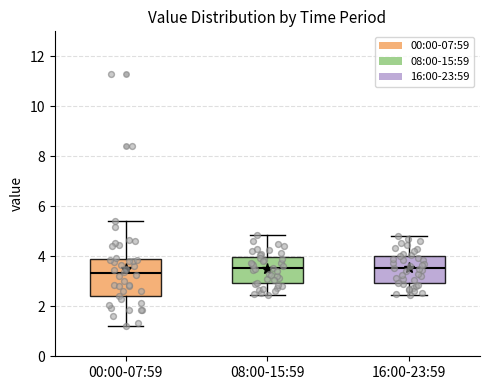

Which box's median line is the lowest?

00:00-07:59